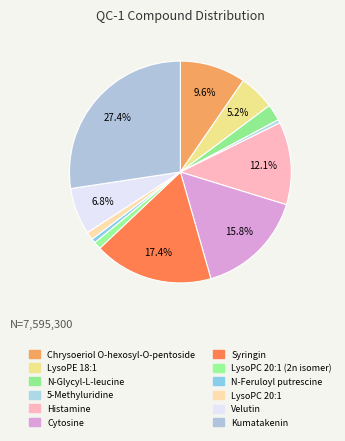

Does any single category account for the majority?

No